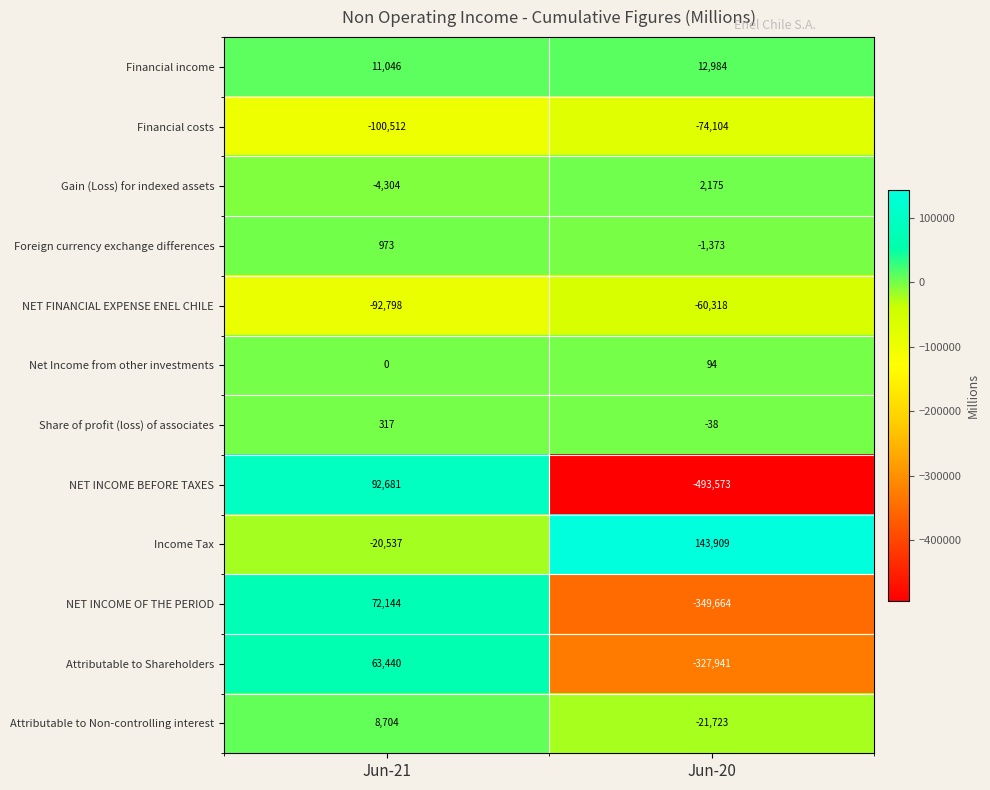

The value of NET INCOME OF THE PERIOD at Jun-21 is 117183. True or false?

False